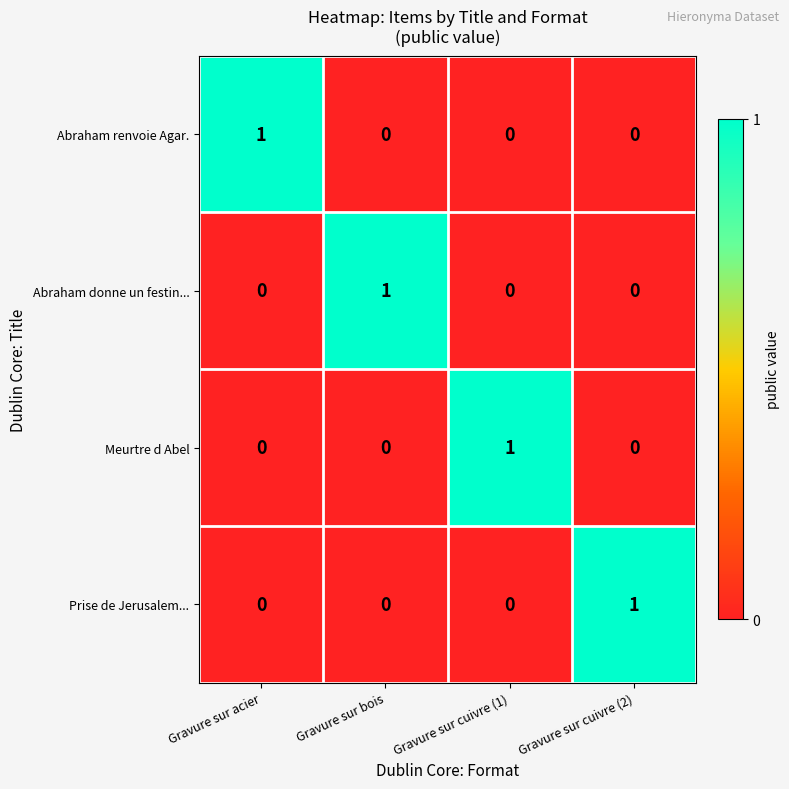

At how many categories does at least one series exceed 0?

4